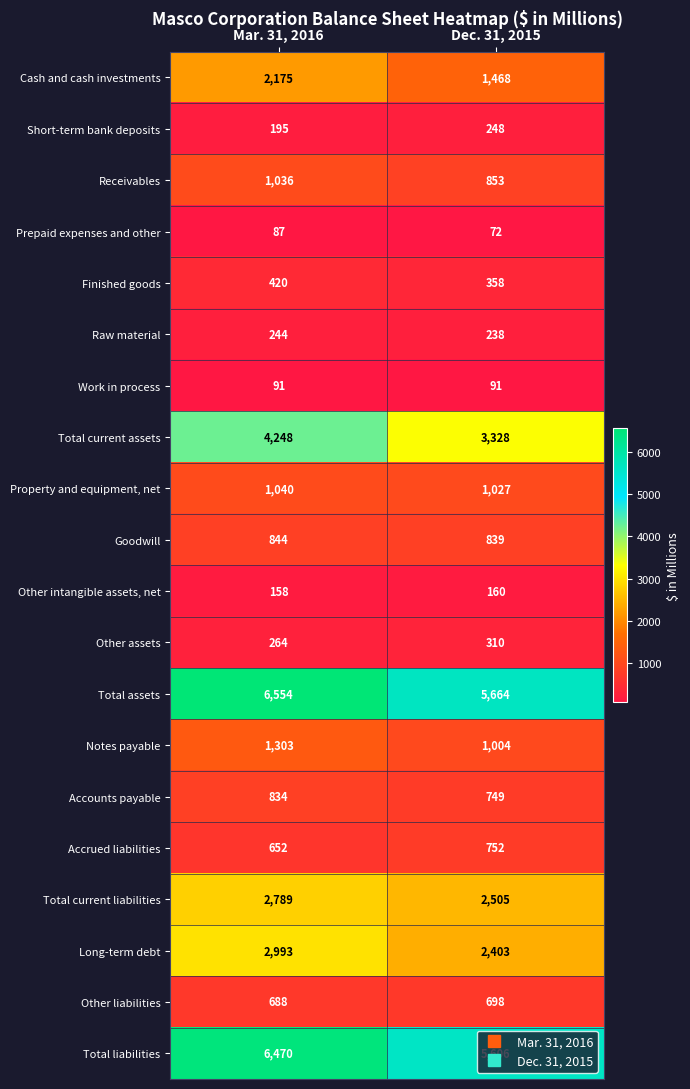

What is the approximate value of Accrued liabilities at Dec. 31, 2015, to the nearest 5?

750